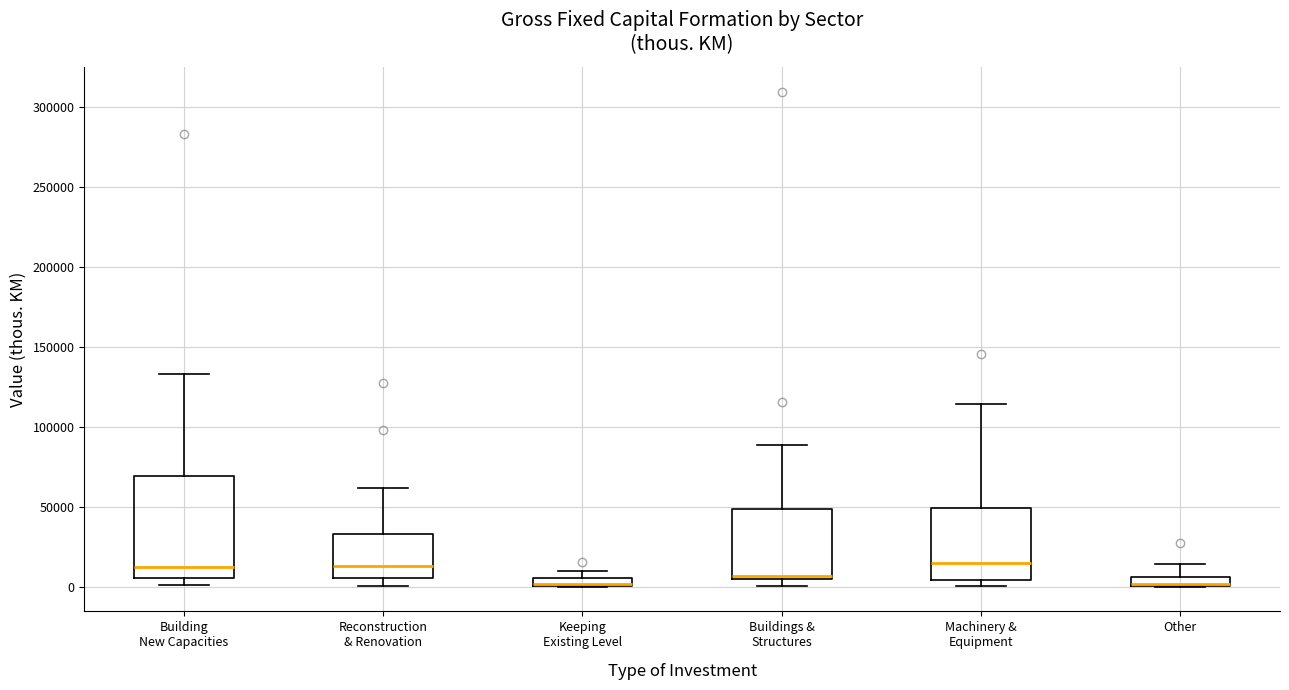

Comparing the boxes themselves (not the whiskers), which one is the tallest?

Building New Capacities